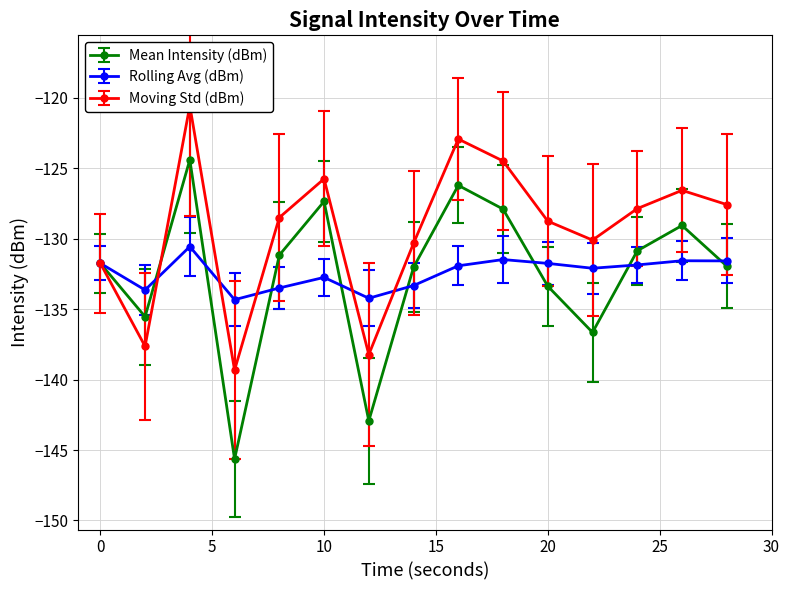

List the series in order of their peak value, highest first.

Moving Std (dBm), Mean Intensity (dBm), Rolling Avg (dBm)